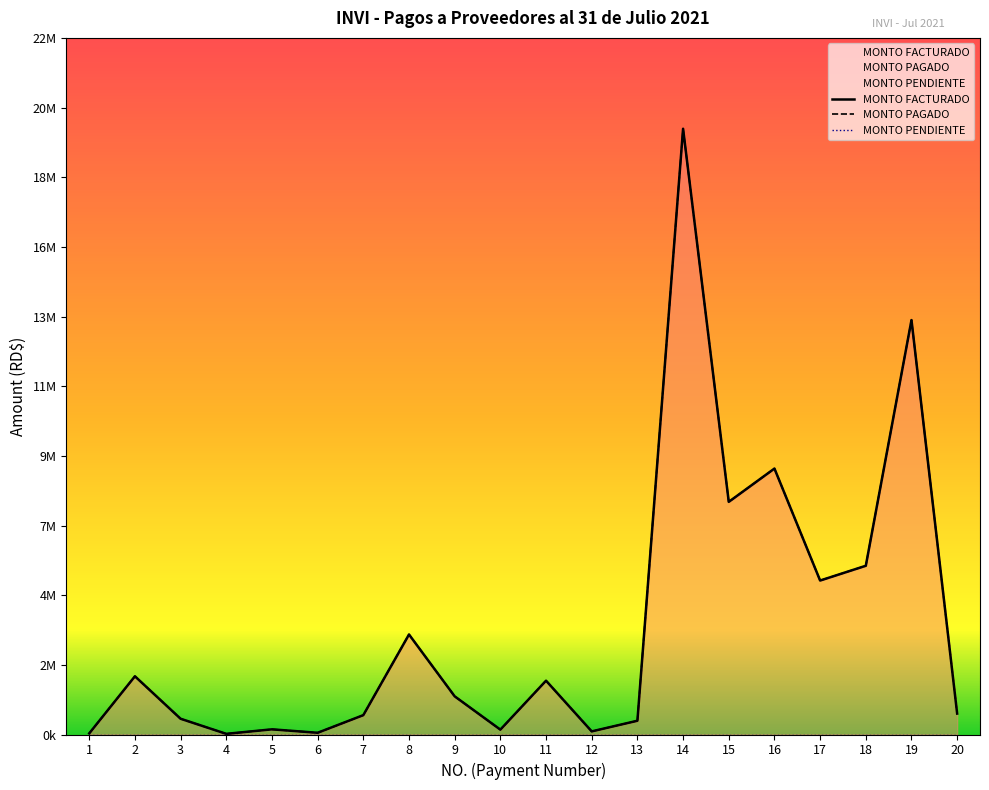

Where is the first local minimum for MONTO PAGADO?

4